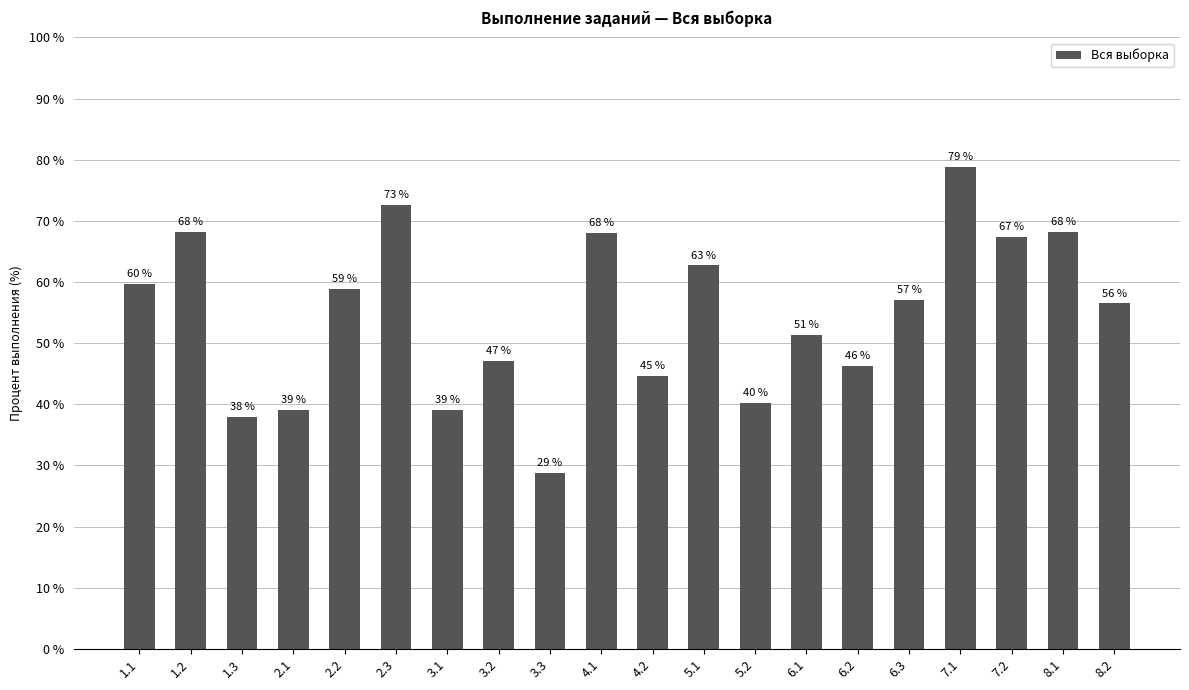

What is the label of the 3rd bar from the left?

1.3